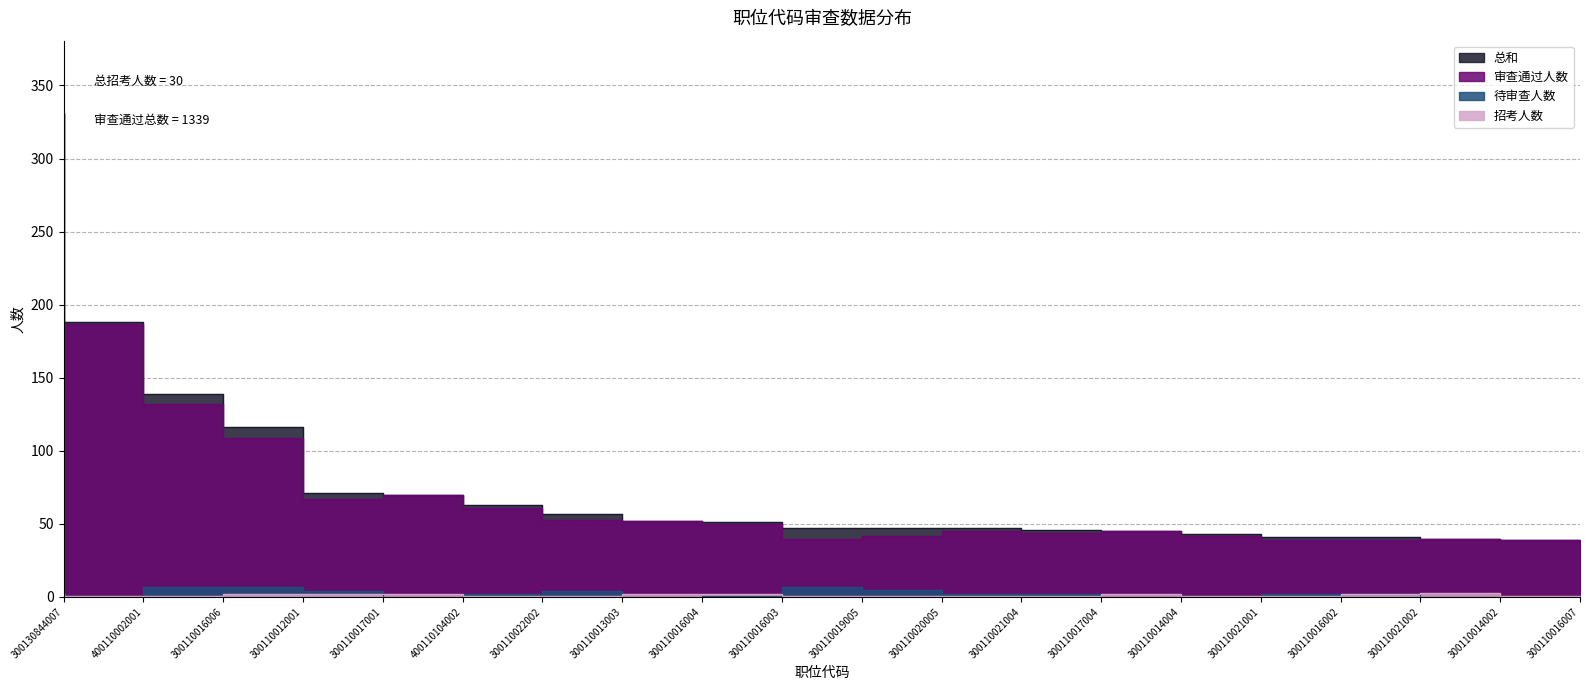

What is the difference between the maximum and minimum values in the 总和 series?

292